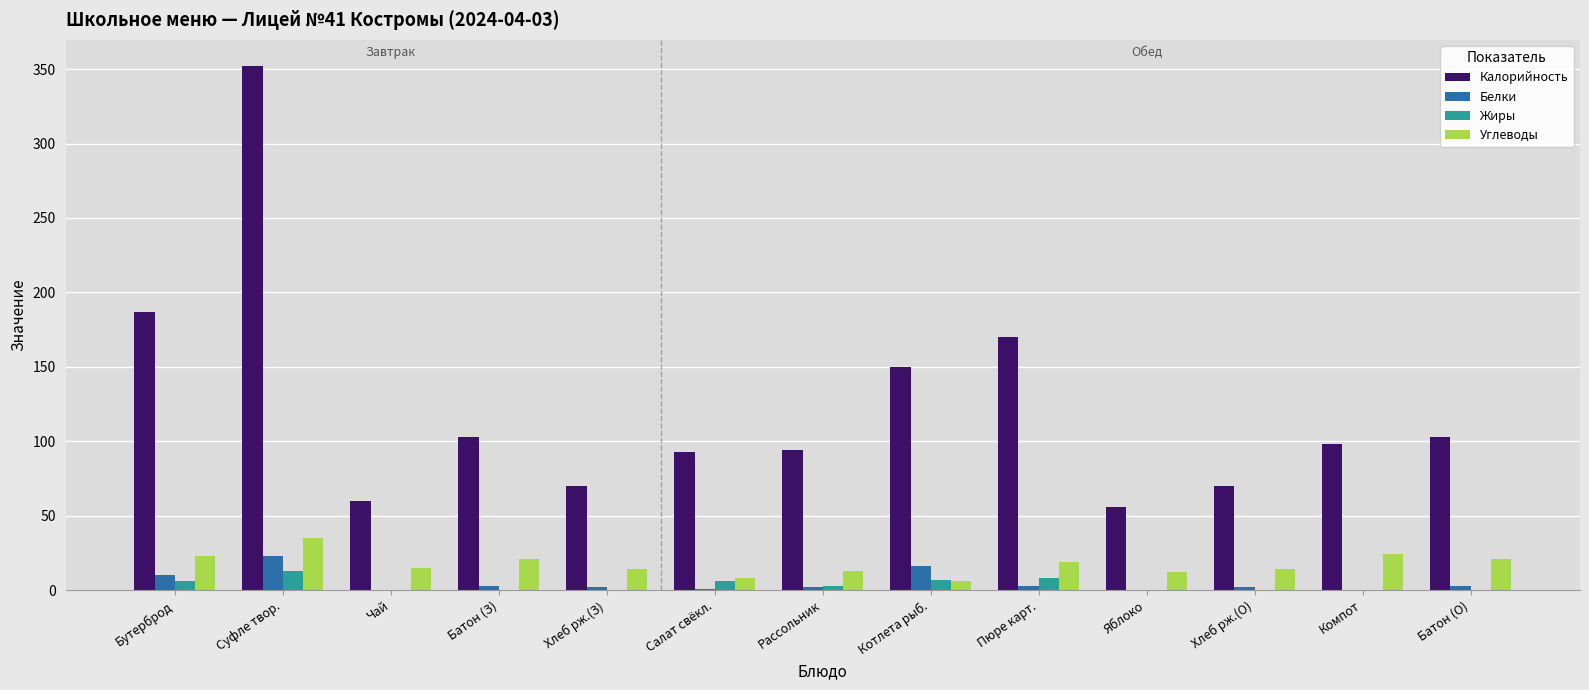

The value of Жиры at Пюре карт. is 8. True or false?

True